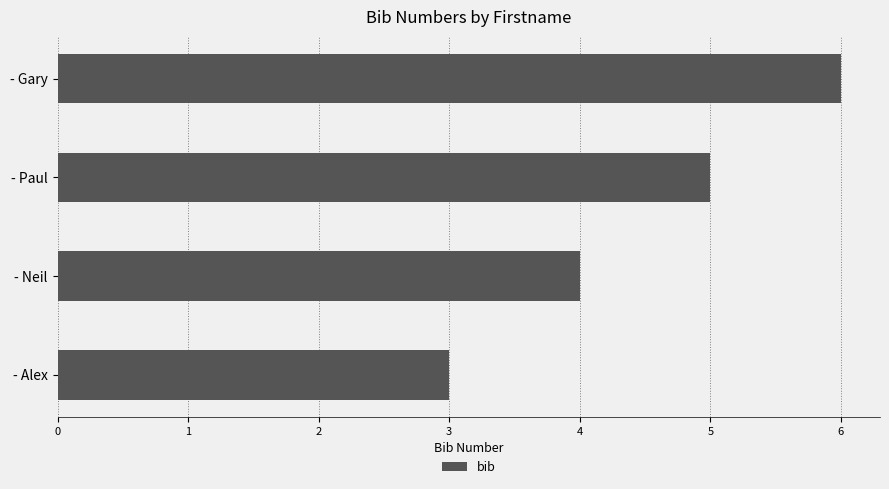

Are the bars grouped side by side (vs. stacked)?

No